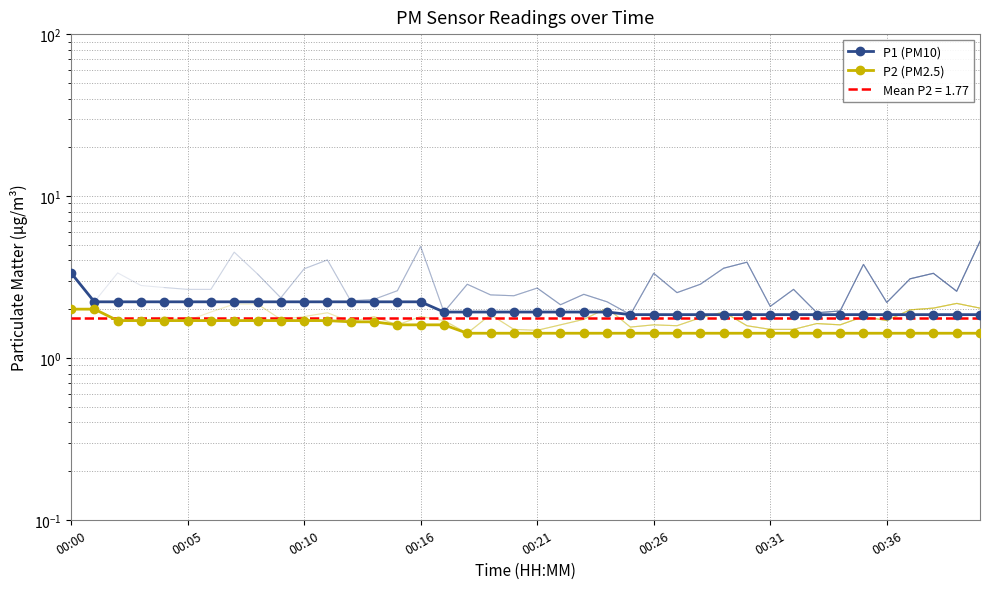

What is the maximum value shown in the chart?

3.4